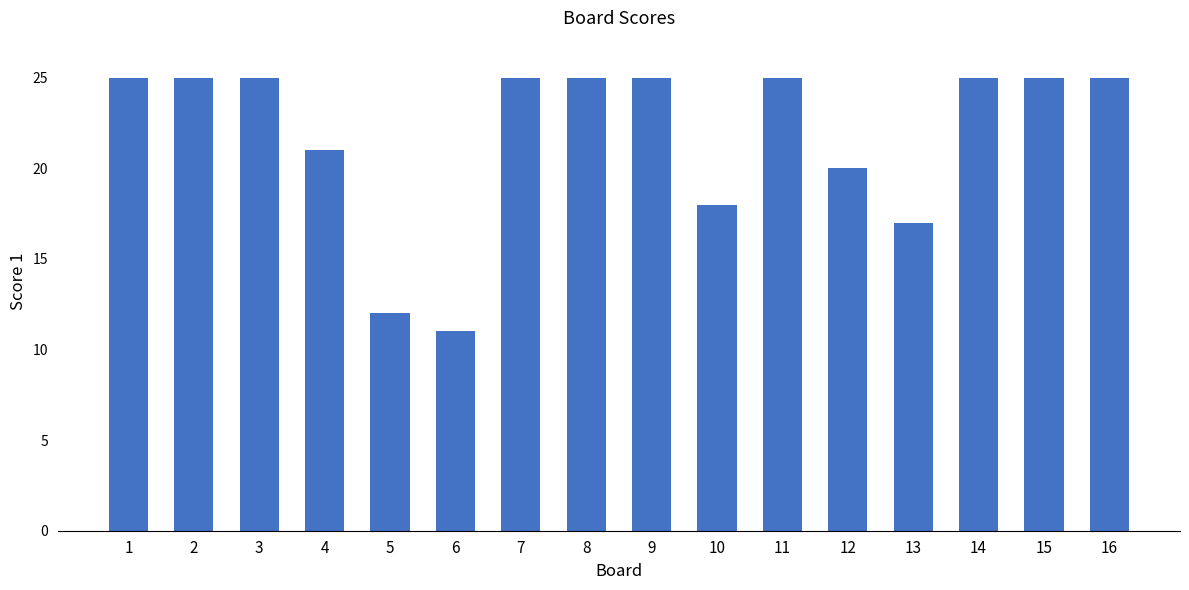

Reading left to right, what are all the values shown in this chart?

25	25	25	21	12	11	25	25	25	18	25	20	17	25	25	25